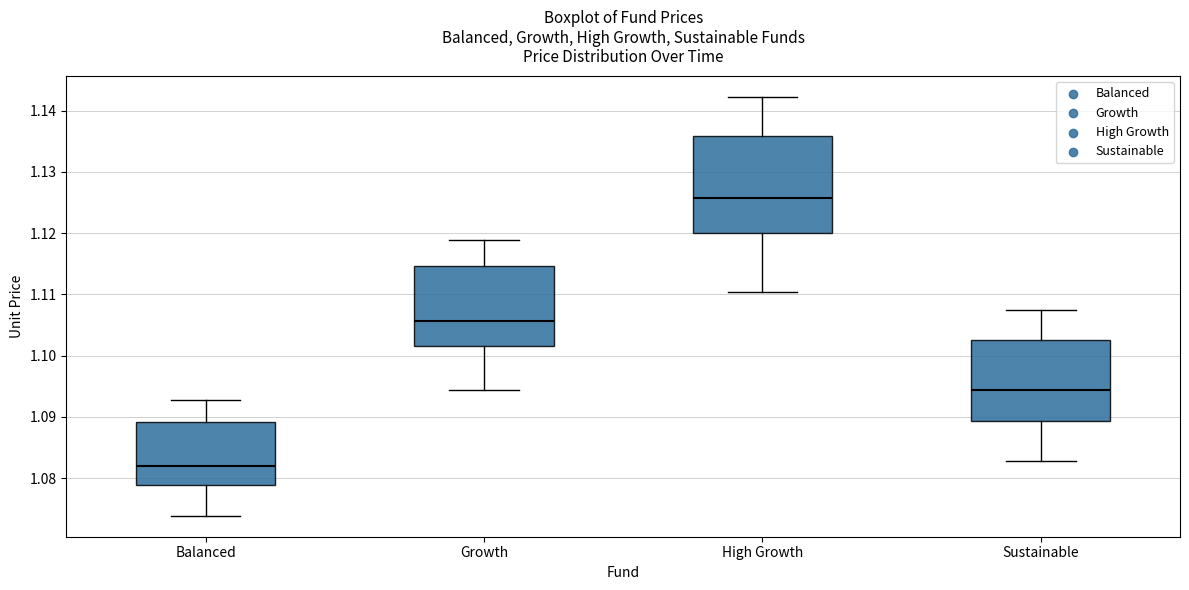

Reading left to right, transcribe this box plot: for each box, give where its median line is, the range the box spans, and where its two whiskers end, as read against the y-axis. The values are not printed on the chart, so give them approximately, as read against the axis.

Balanced: median 1.082, box 1.079 to 1.089, whiskers 1.074 to 1.093
Growth: median 1.106, box 1.102 to 1.115, whiskers 1.094 to 1.119
High Growth: median 1.126, box 1.120 to 1.136, whiskers 1.110 to 1.142
Sustainable: median 1.094, box 1.089 to 1.103, whiskers 1.083 to 1.107